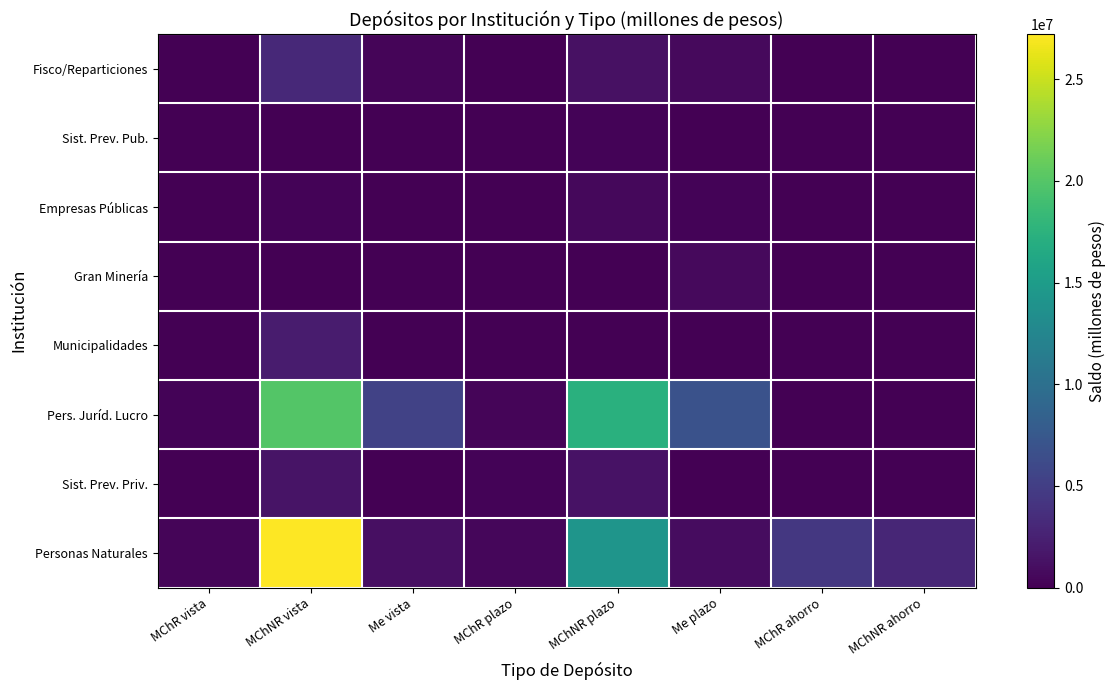

Between Me vista and MChR ahorro, which is larger?

Me vista